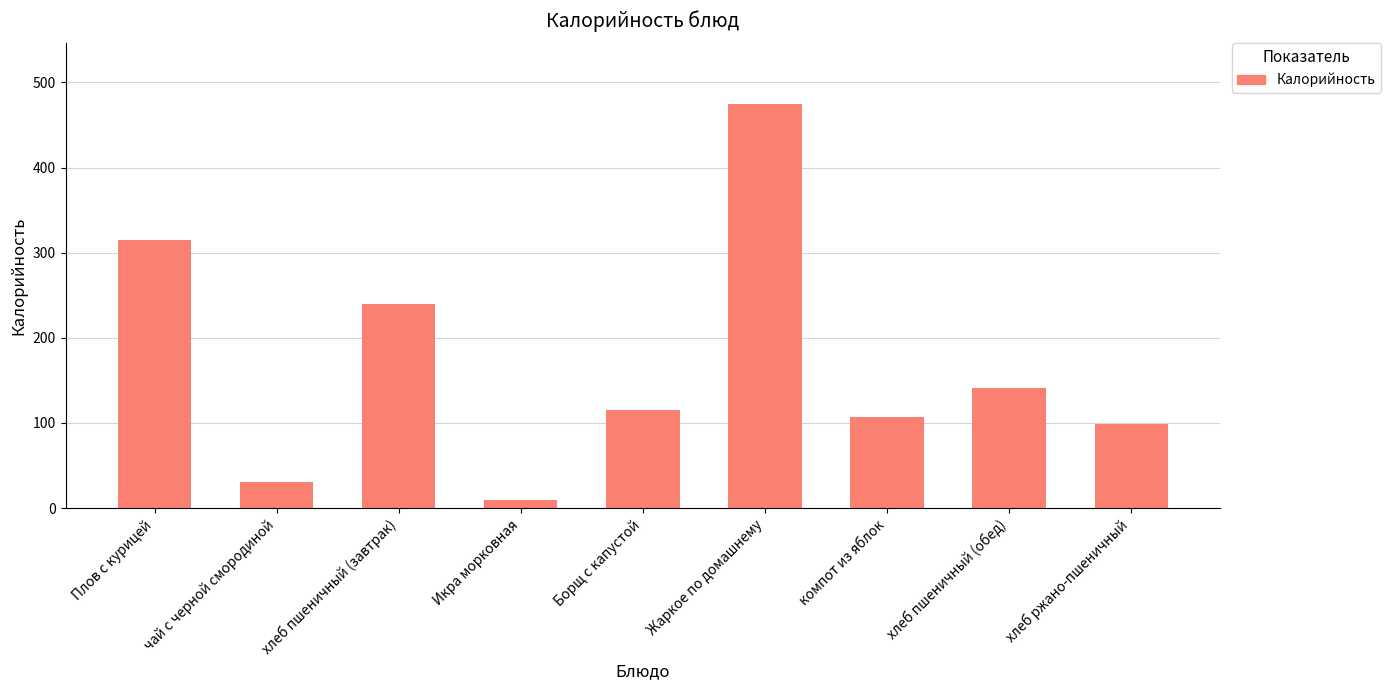

Where does the data first go above 114?

Плов с курицей